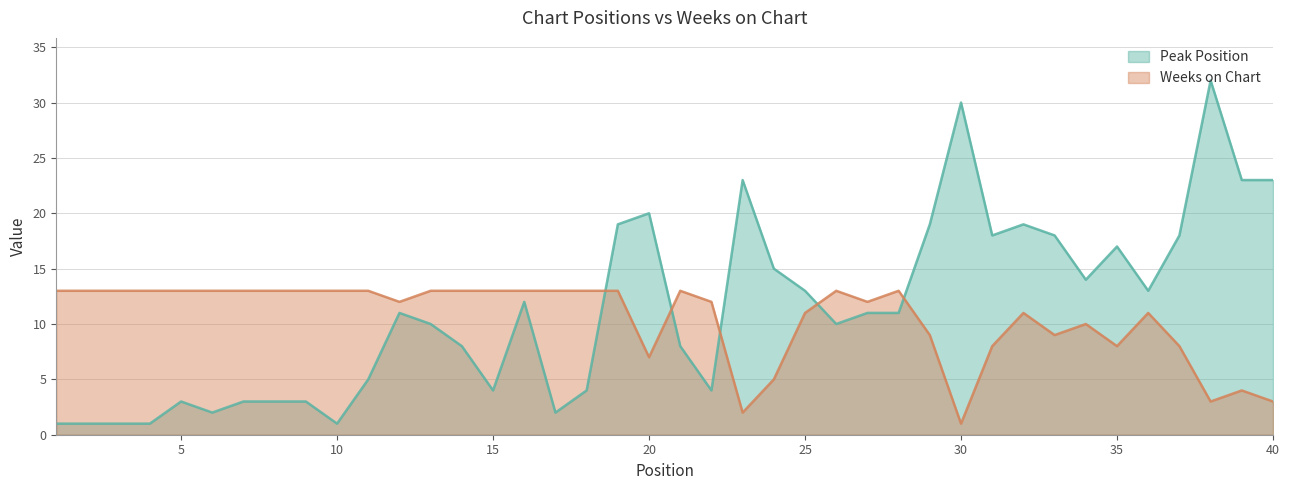

What is the sum of all Peak Position values?

453